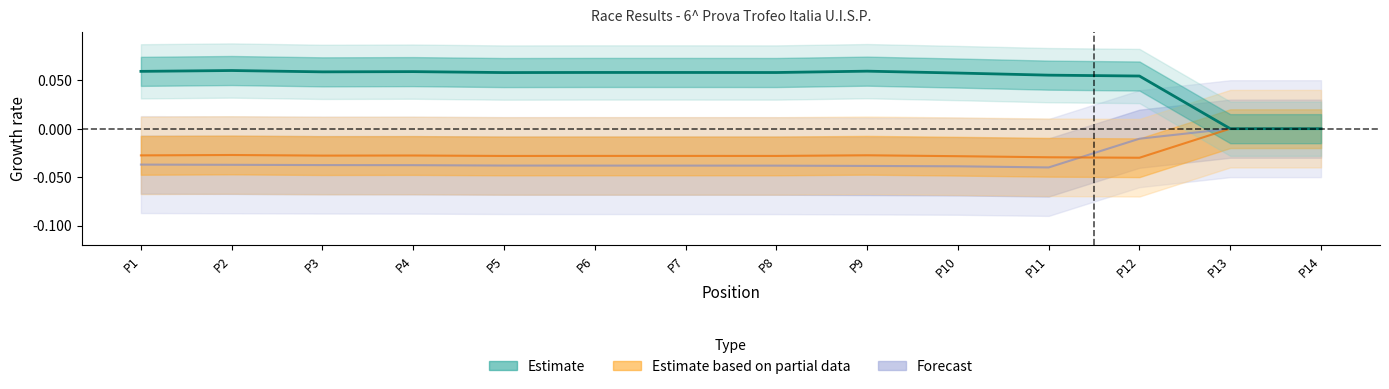

True or false: Best Lap time and Best Speed cross at least once.

False